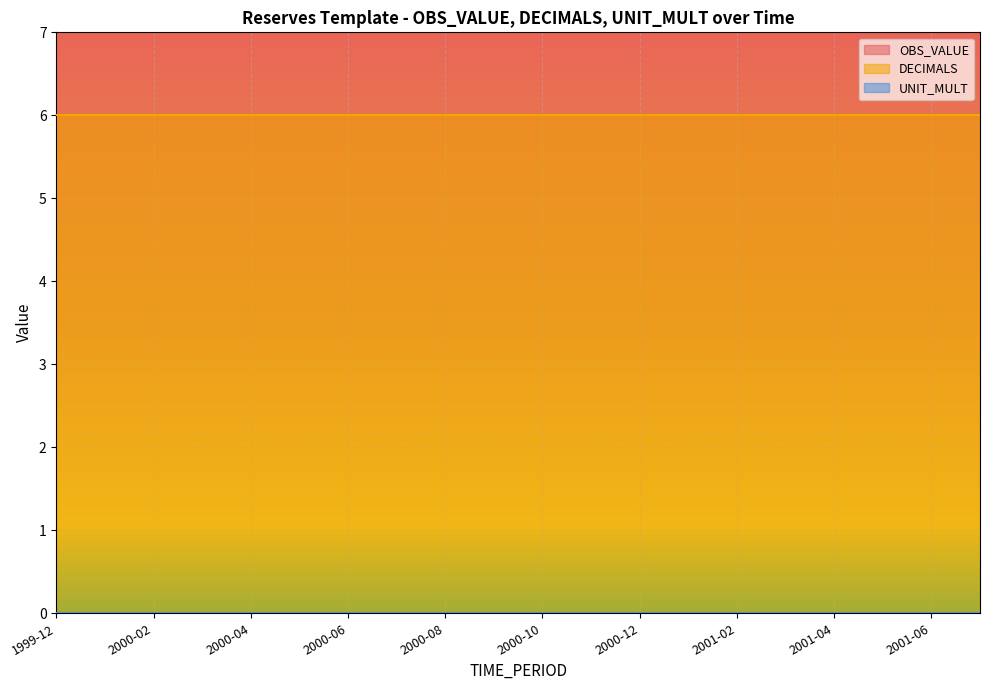

The DECIMALS series shows 6 at 2000-09. True or false?

True